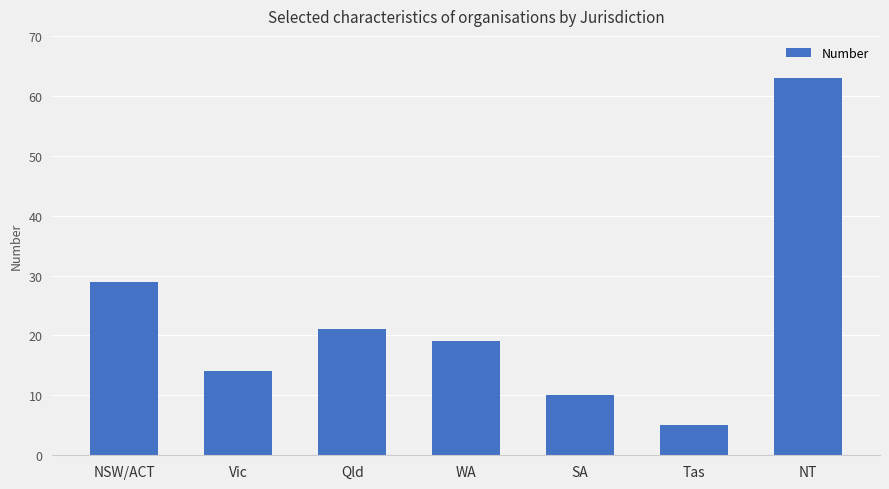

Count the number of categories in the chart.

7